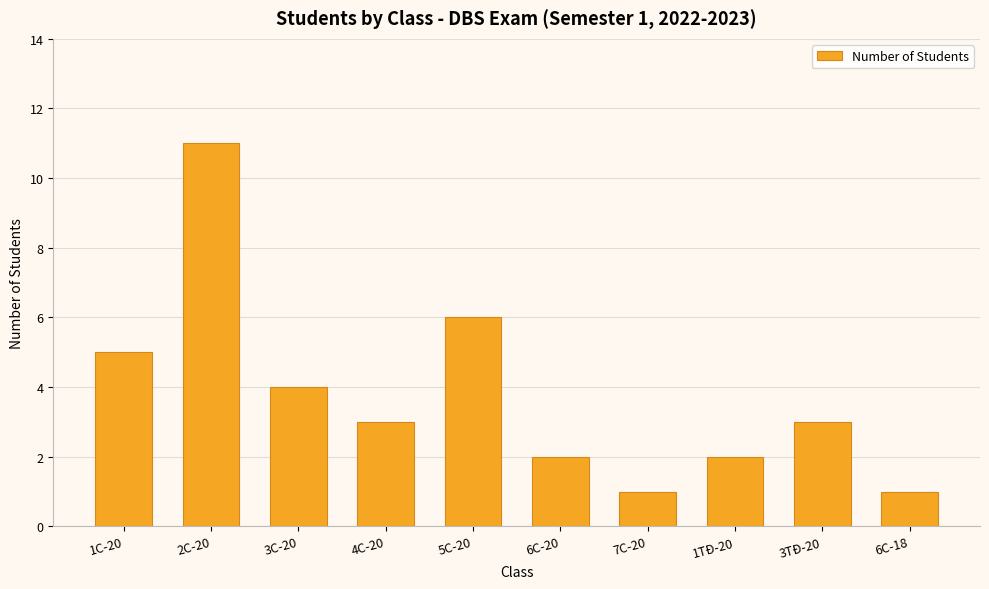

What is the label of the 5th bar from the left?

5C-20